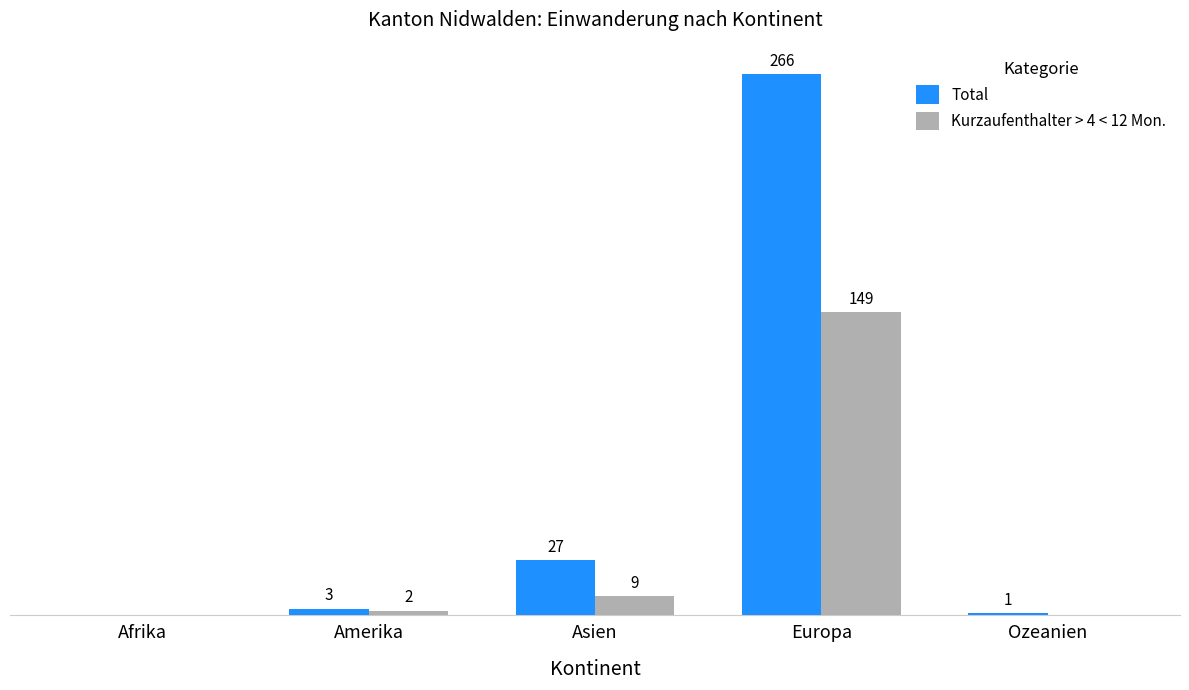

What are all the series names shown in the legend?

Total, Kurzaufenthalter > 4 < 12 Mon.